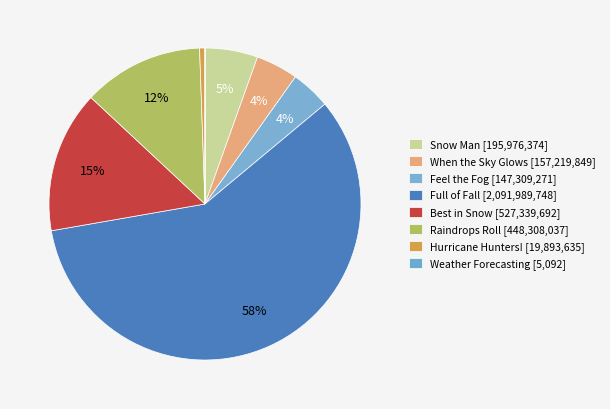

How many segments does this pie chart have?

8